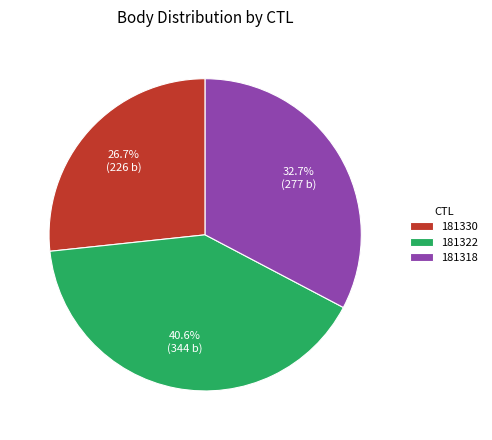

How many slices are in this pie chart?

3